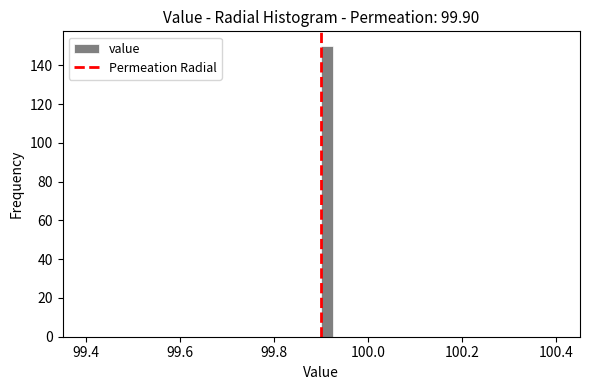

Around what value on the x-axis is the tallest bar? Give the approximate position of its centre, as read against the axis.

99.92